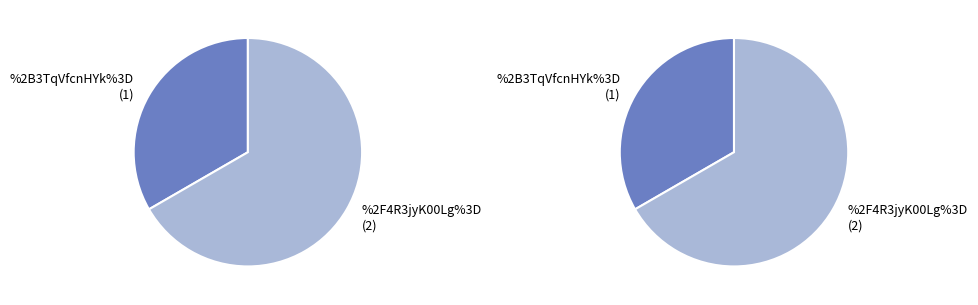

What percentage is NOT represented by %2B3TqVfcnHYk%3D?

66.7%